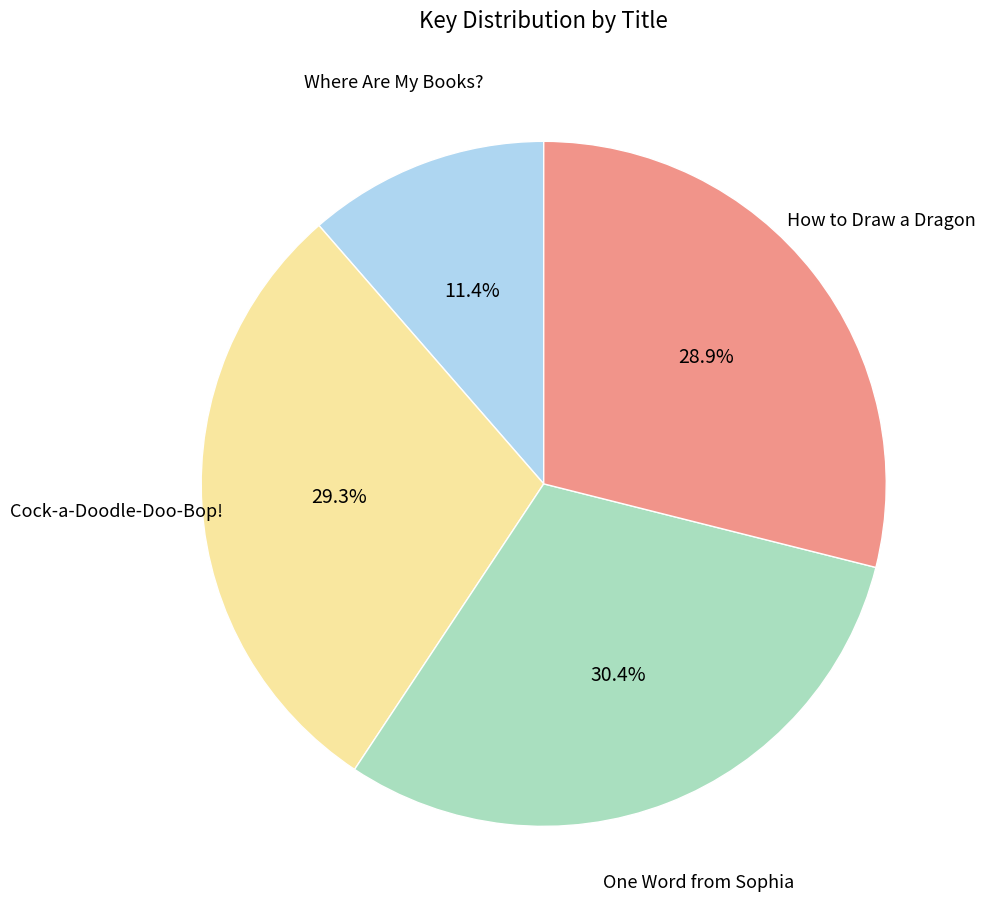

How many slices are in this pie chart?

4